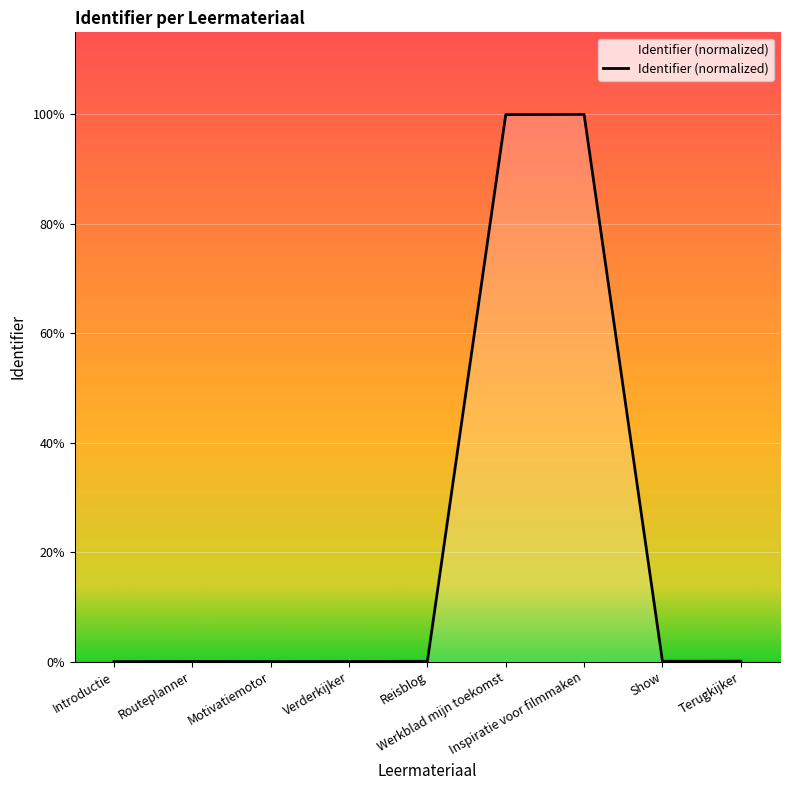

True or false: there are more than 1 points higher than both neighbors.

True